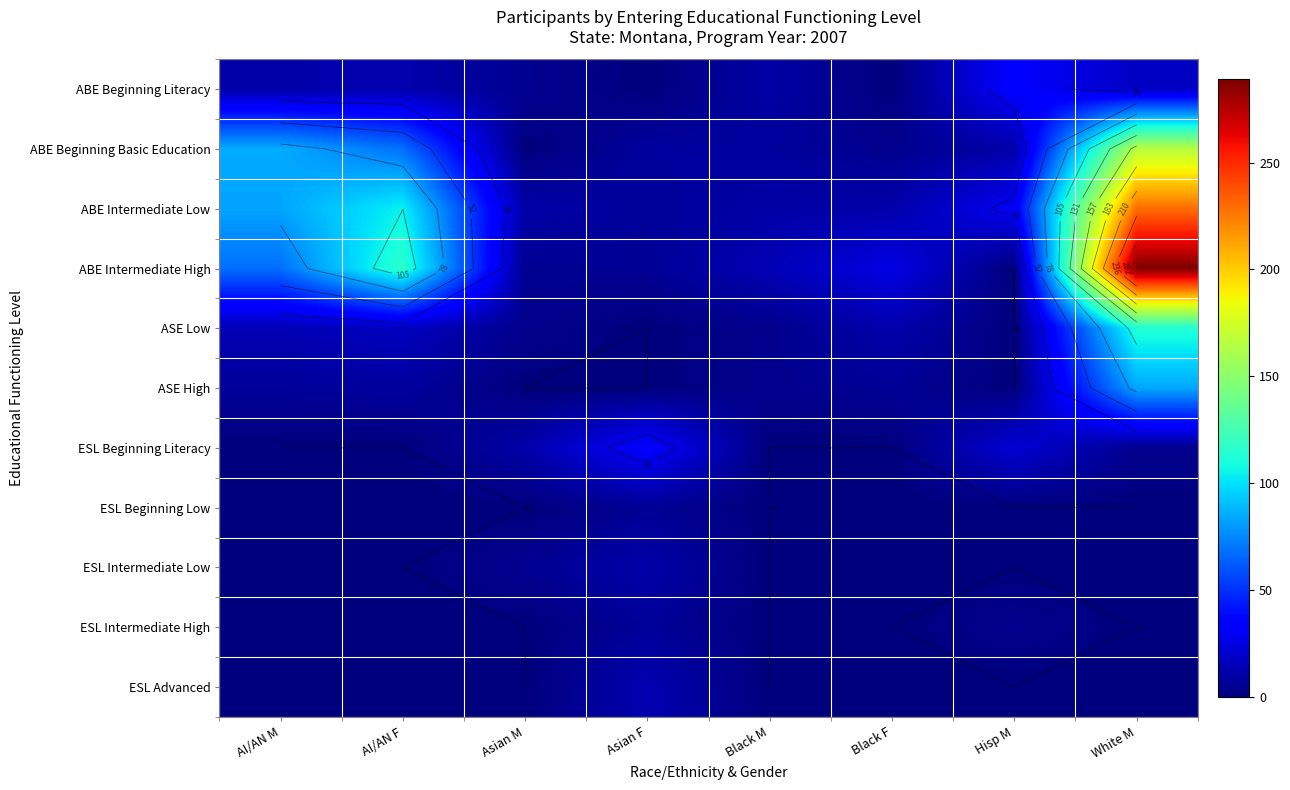

Count the number of data series in this chart.

11